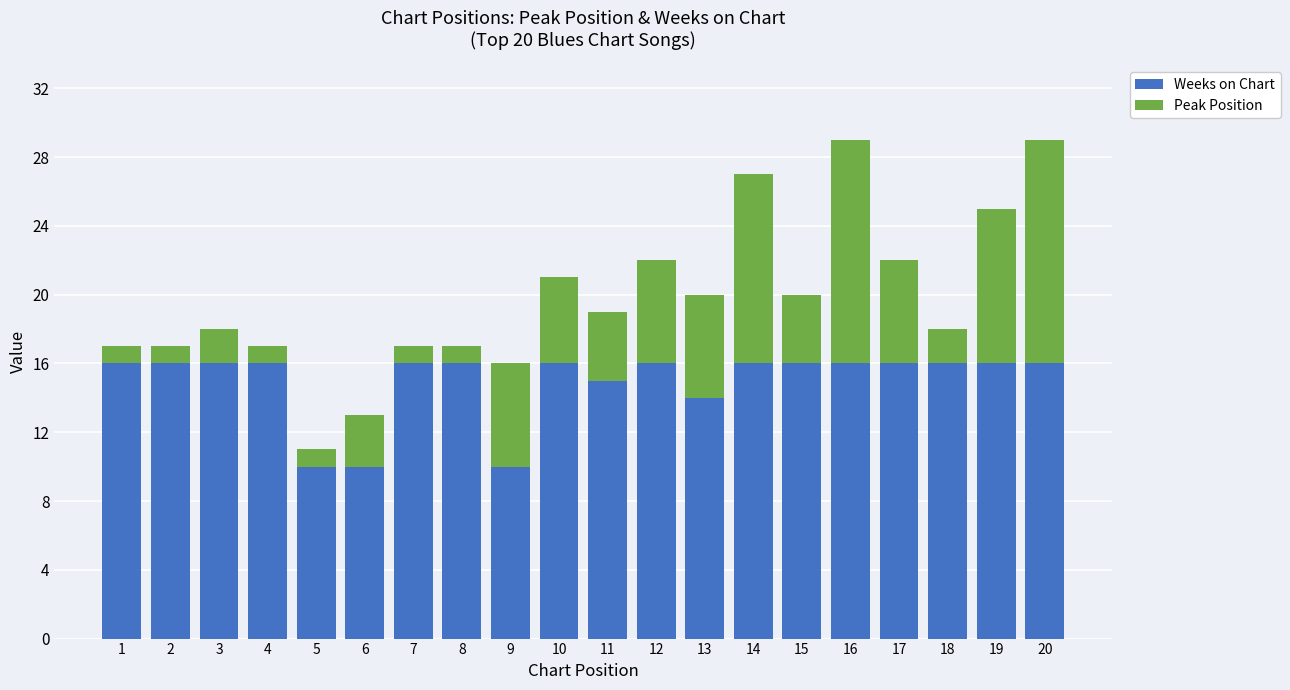

What is the lowest value of the Weeks on Chart series?

10